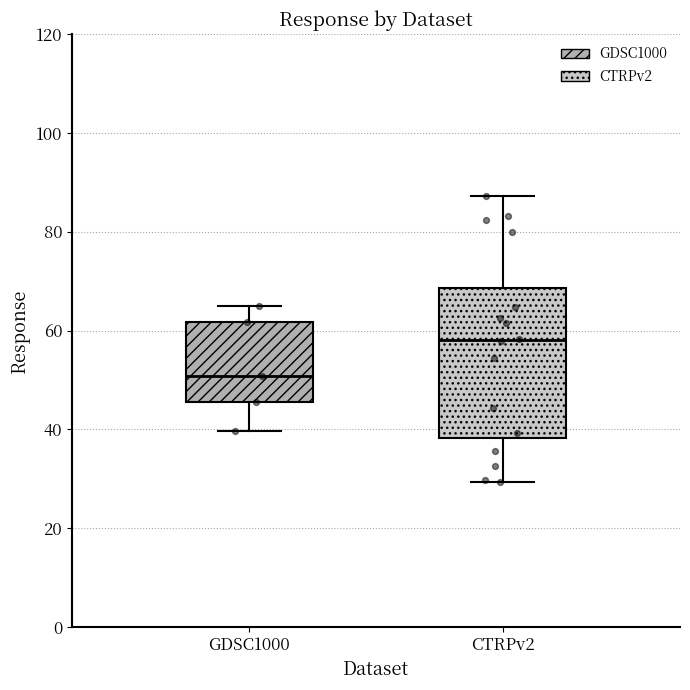

Which box is the tallest, from its lower edge to its upper edge?

CTRPv2